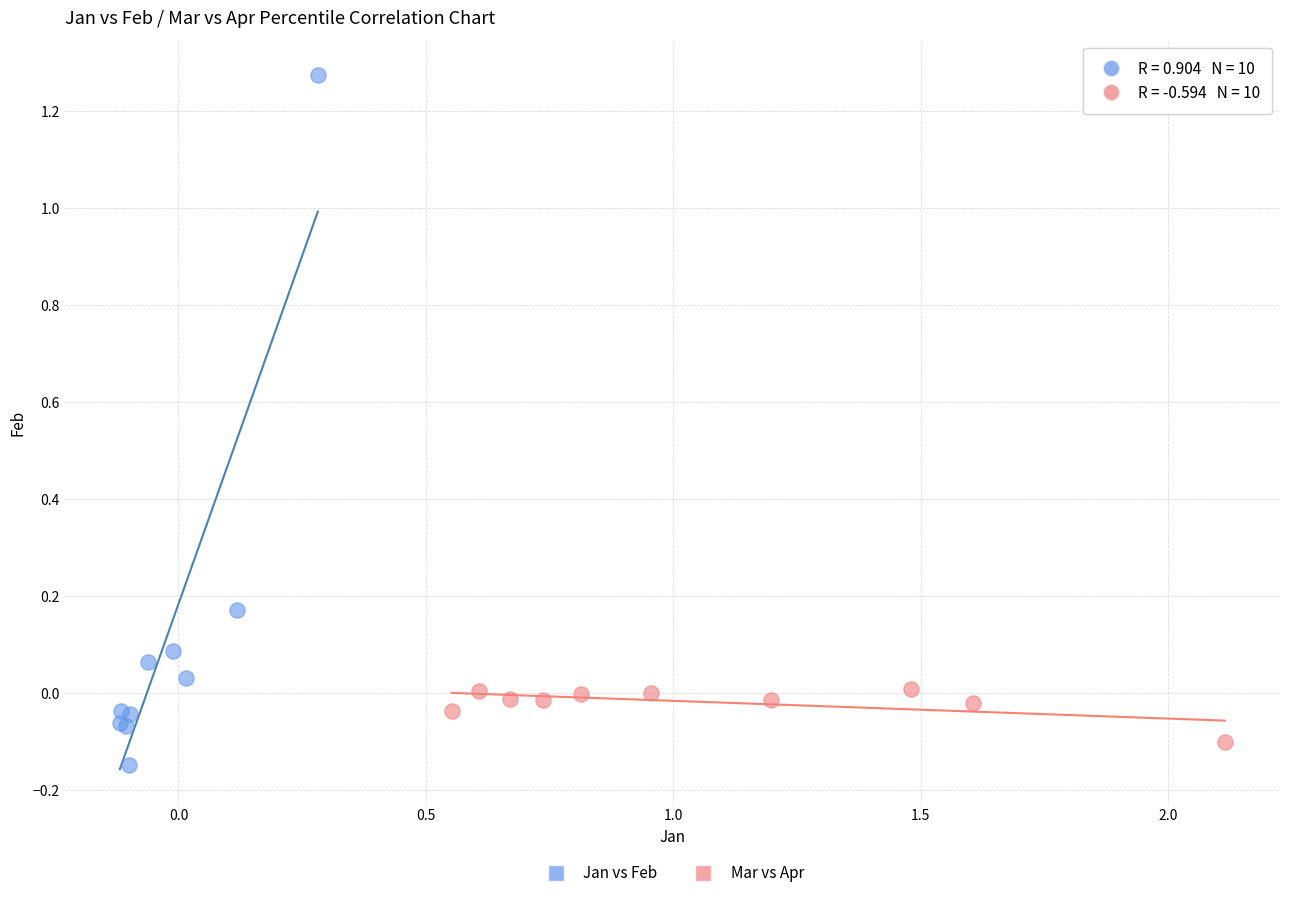

Which series reaches the maximum Y coordinate?

Jan vs Feb